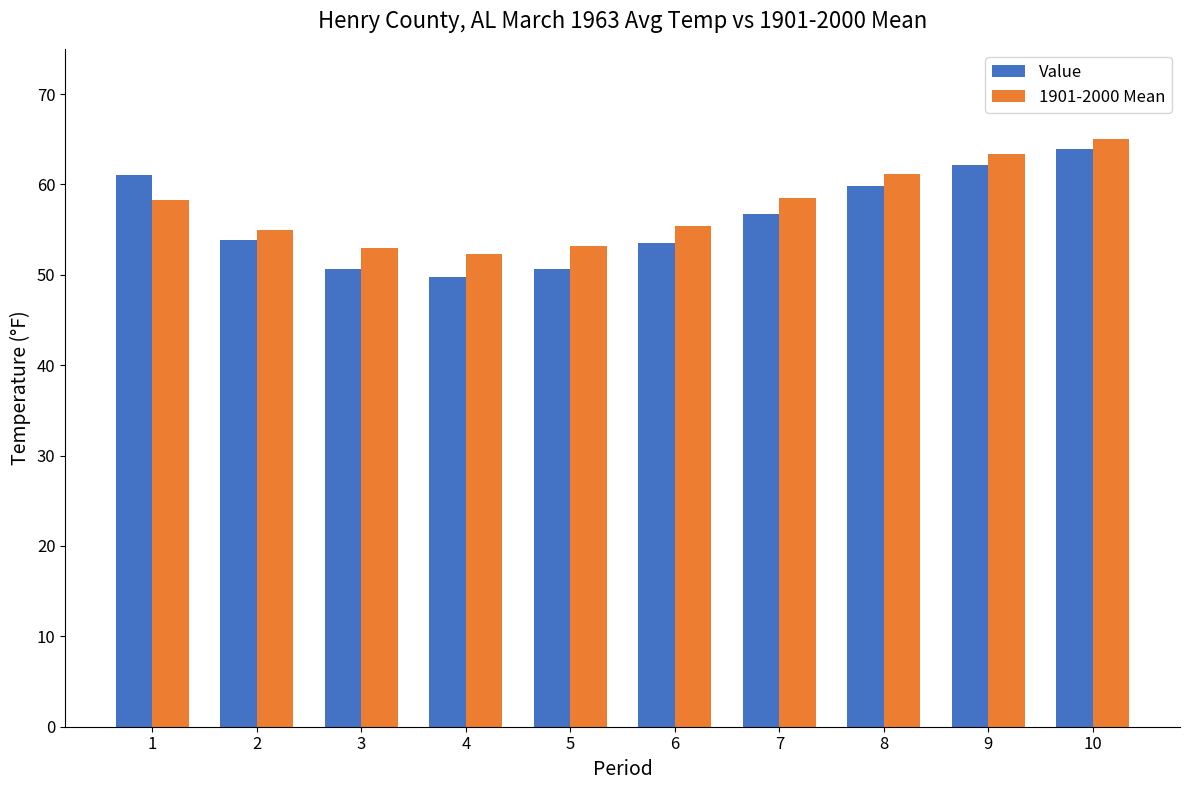

How many data points does each series have?

10